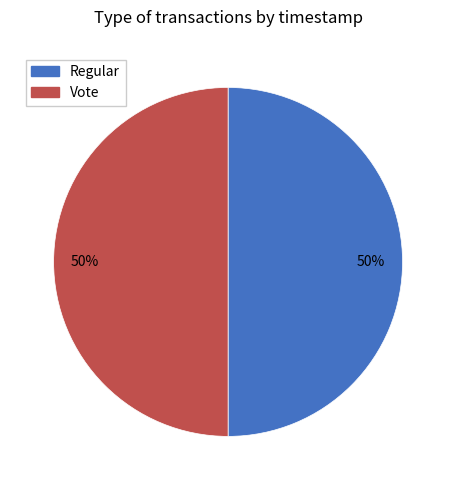

To the nearest percent, what portion does Regular represent?

50%